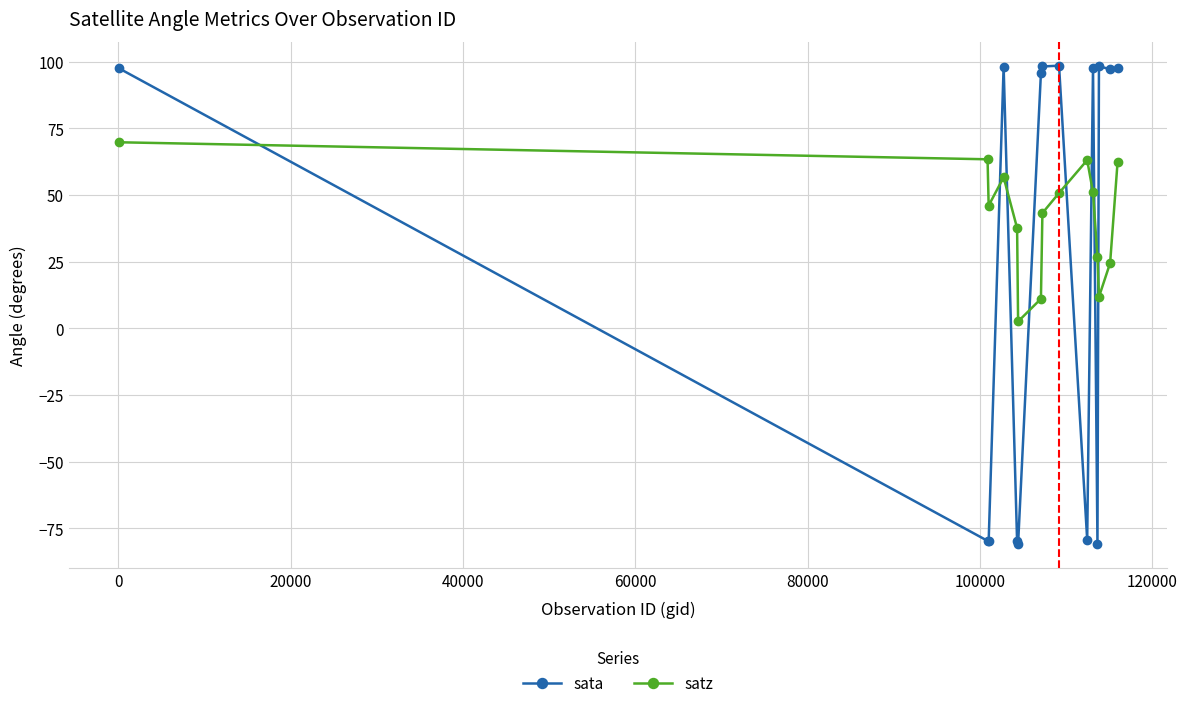

How many interior local valleys does the satz series have?

3